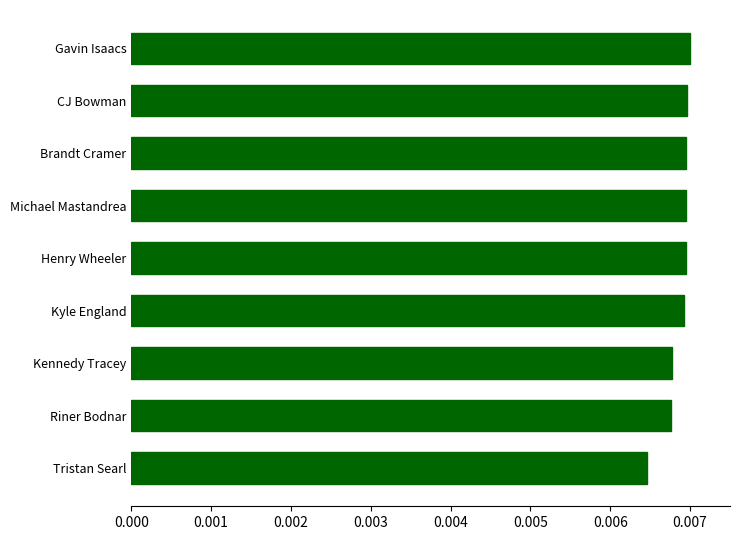

At which category does the chart reach its minimum across all series?

Tristan Searl